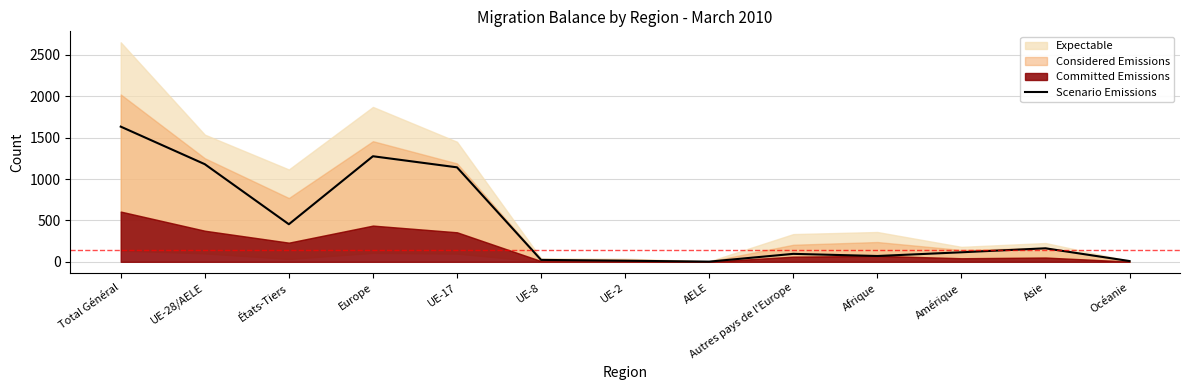

Where is the first local maximum?

Europe